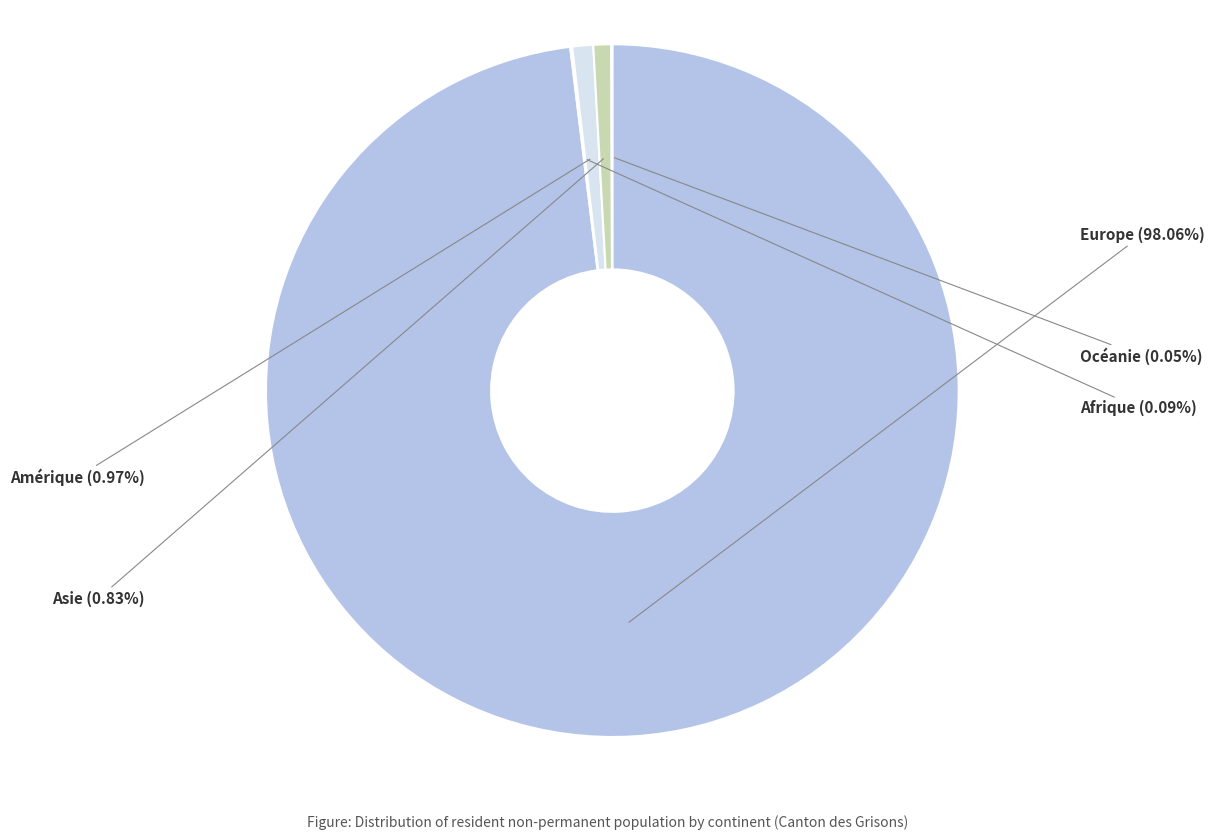

Is the sum of Asie and Europe greater than half?

Yes